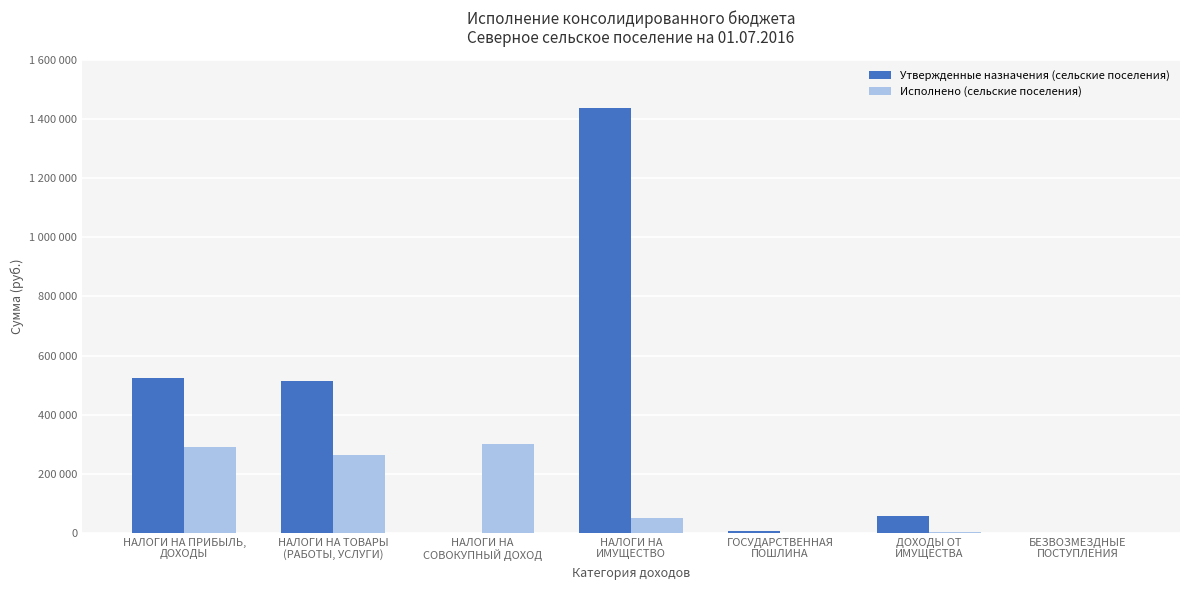

List the series in order of their peak value, highest first.

Утвержденные назначения (сельские поселения), Исполнено (сельские поселения)